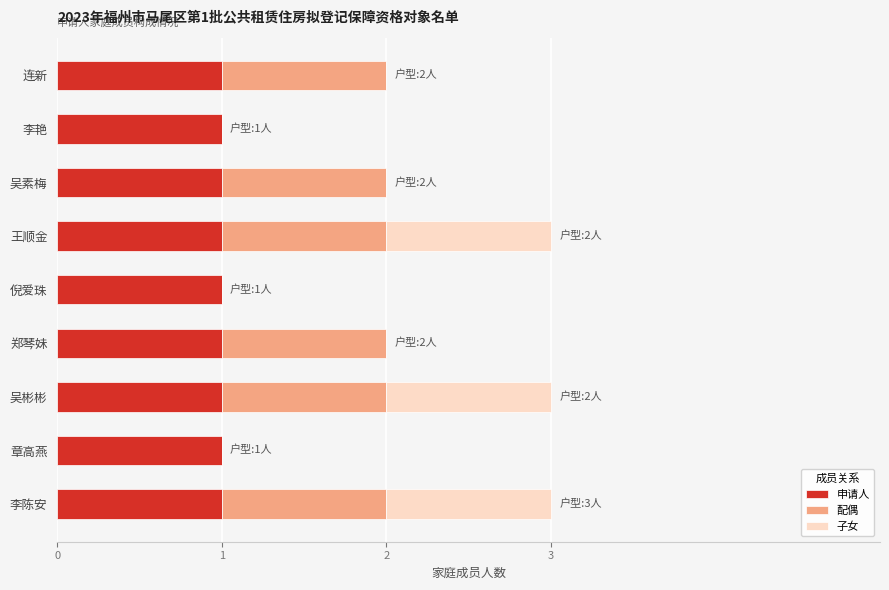

The 申请人 series shows 2 at 章高燕. True or false?

False